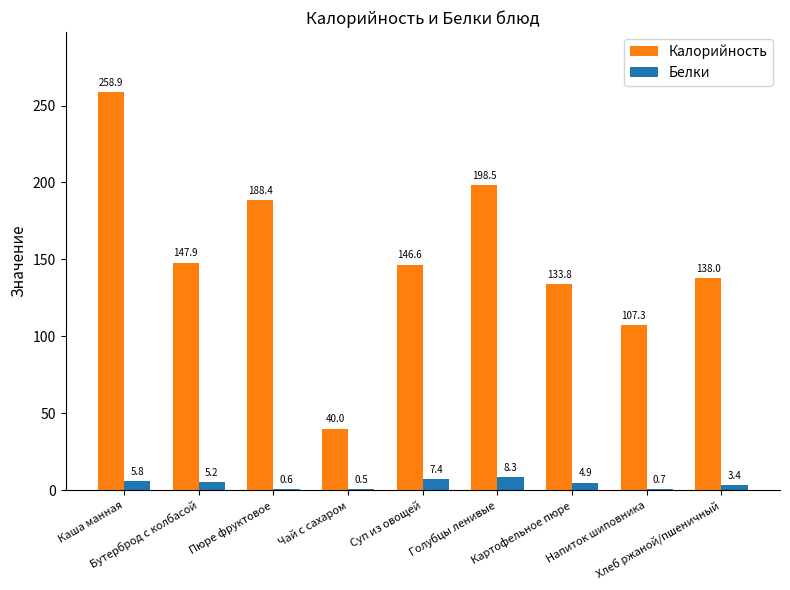

What value does the Белки series have at Бутерброд с колбасой?

5.2